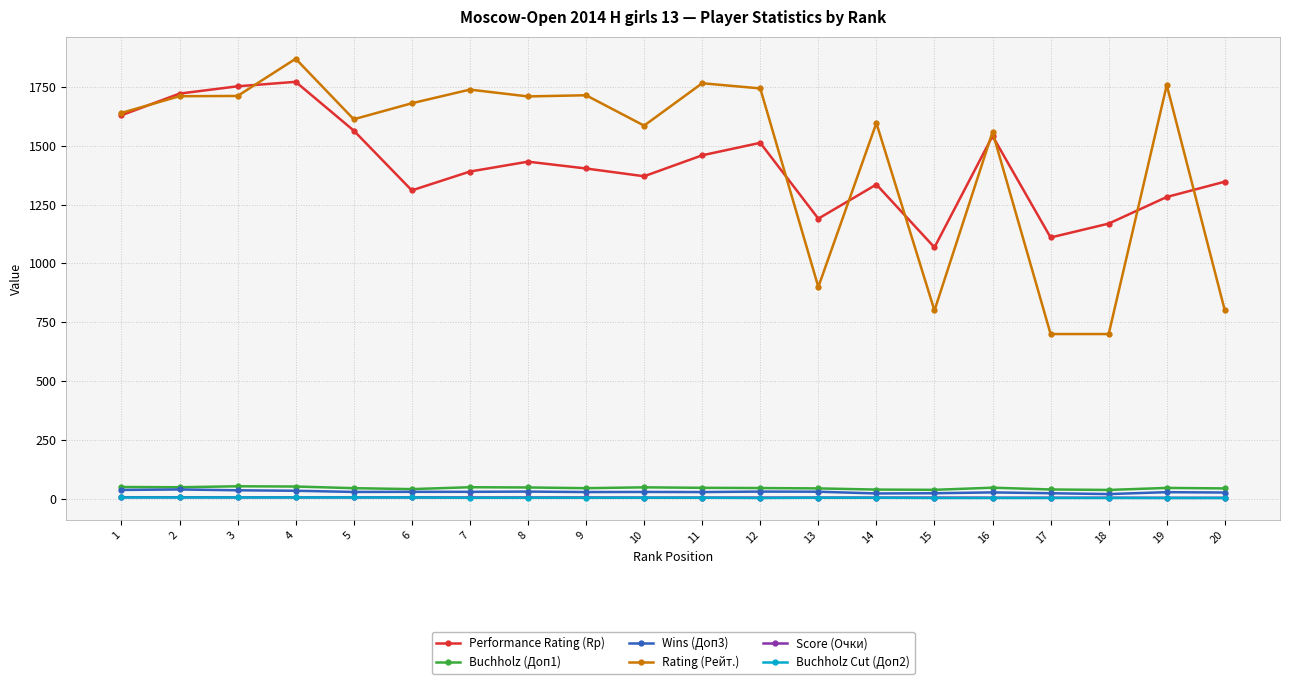

True or false: Buchholz (Доп1) and Performance Rating (Rp) intersect in this chart.

False